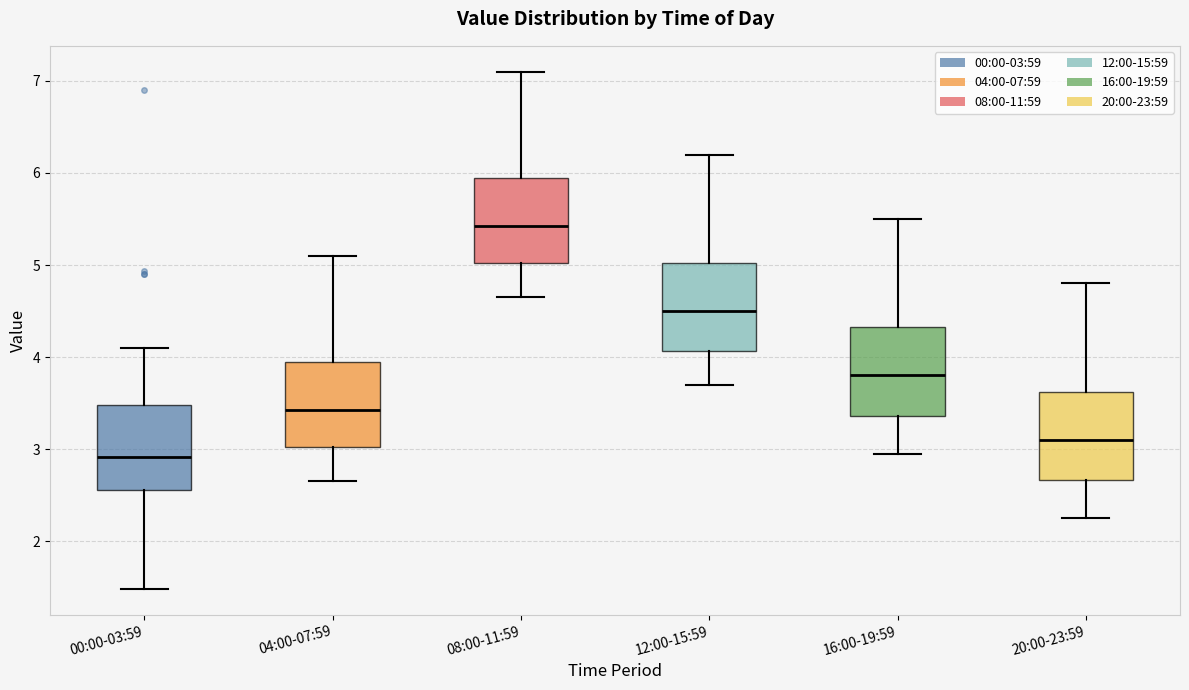

Where does the median line of the box for 16:00-19:59 sit on the y-axis? The values are not printed on the chart, so give them approximately, as read against the axis.

3.8